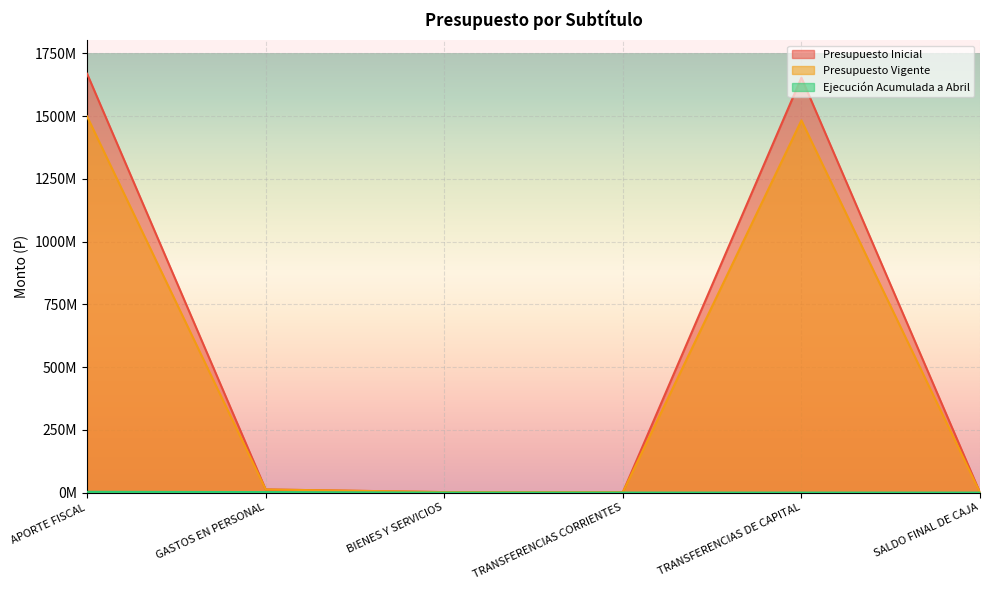

Where is the first local maximum for Presupuesto Inicial?

TRANSFERENCIAS DE CAPITAL